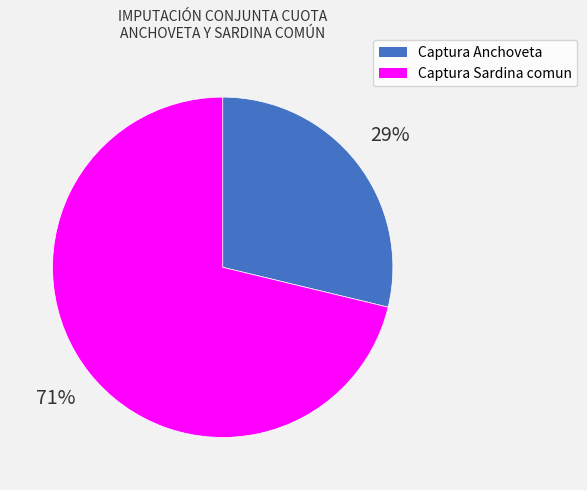

To the nearest percent, what percentage of the pie is Captura Anchoveta?

29%